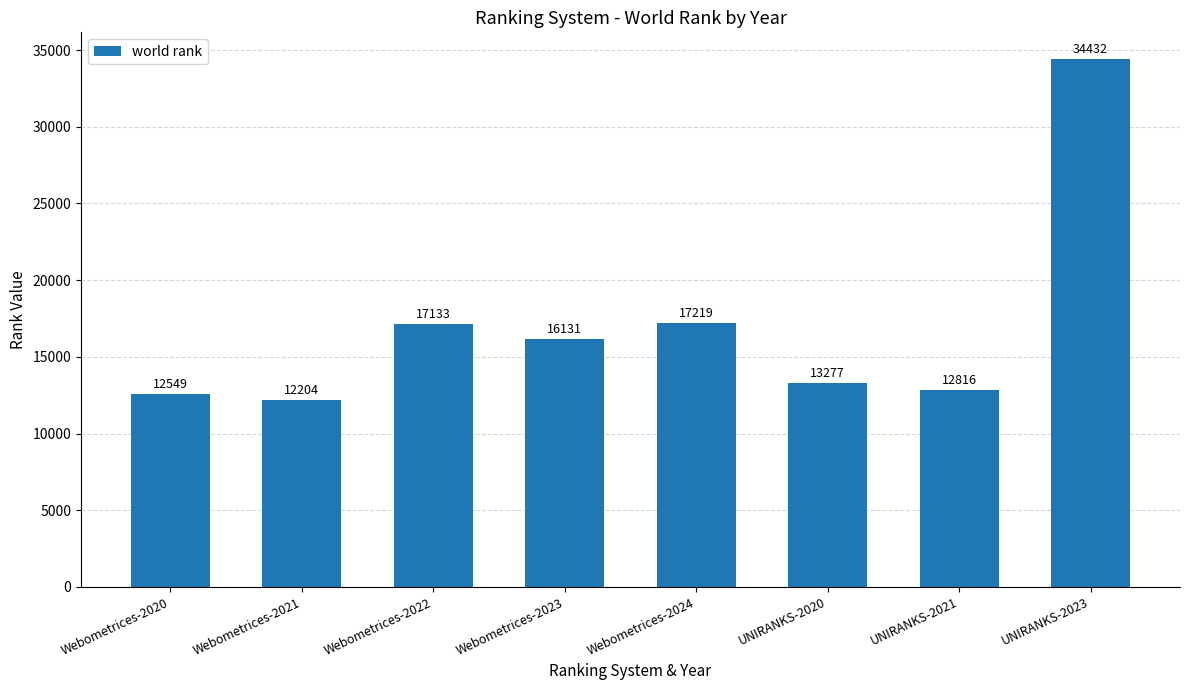

Where is the data nearest to the value 23318?

Webometrices-2024